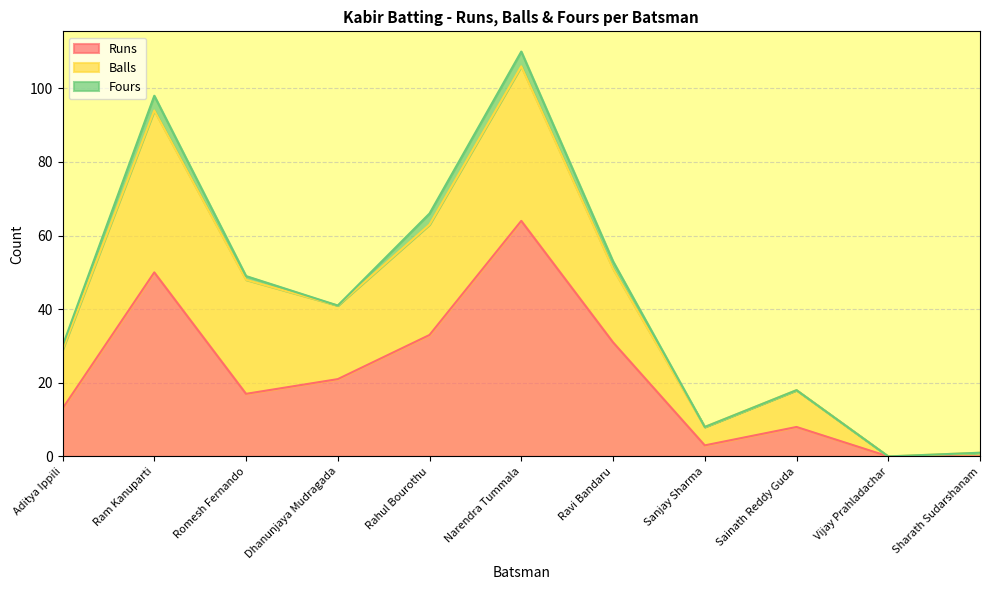

Which label corresponds to the smallest value in the chart?

Vijay Prahladachar